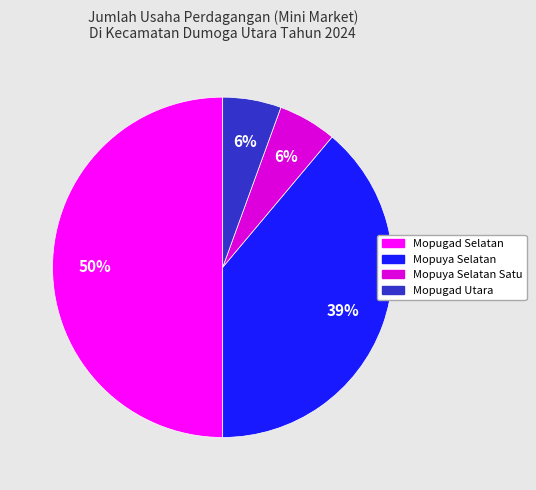

Which has a higher value, Mopuya Selatan or Mopuya Selatan Satu?

Mopuya Selatan